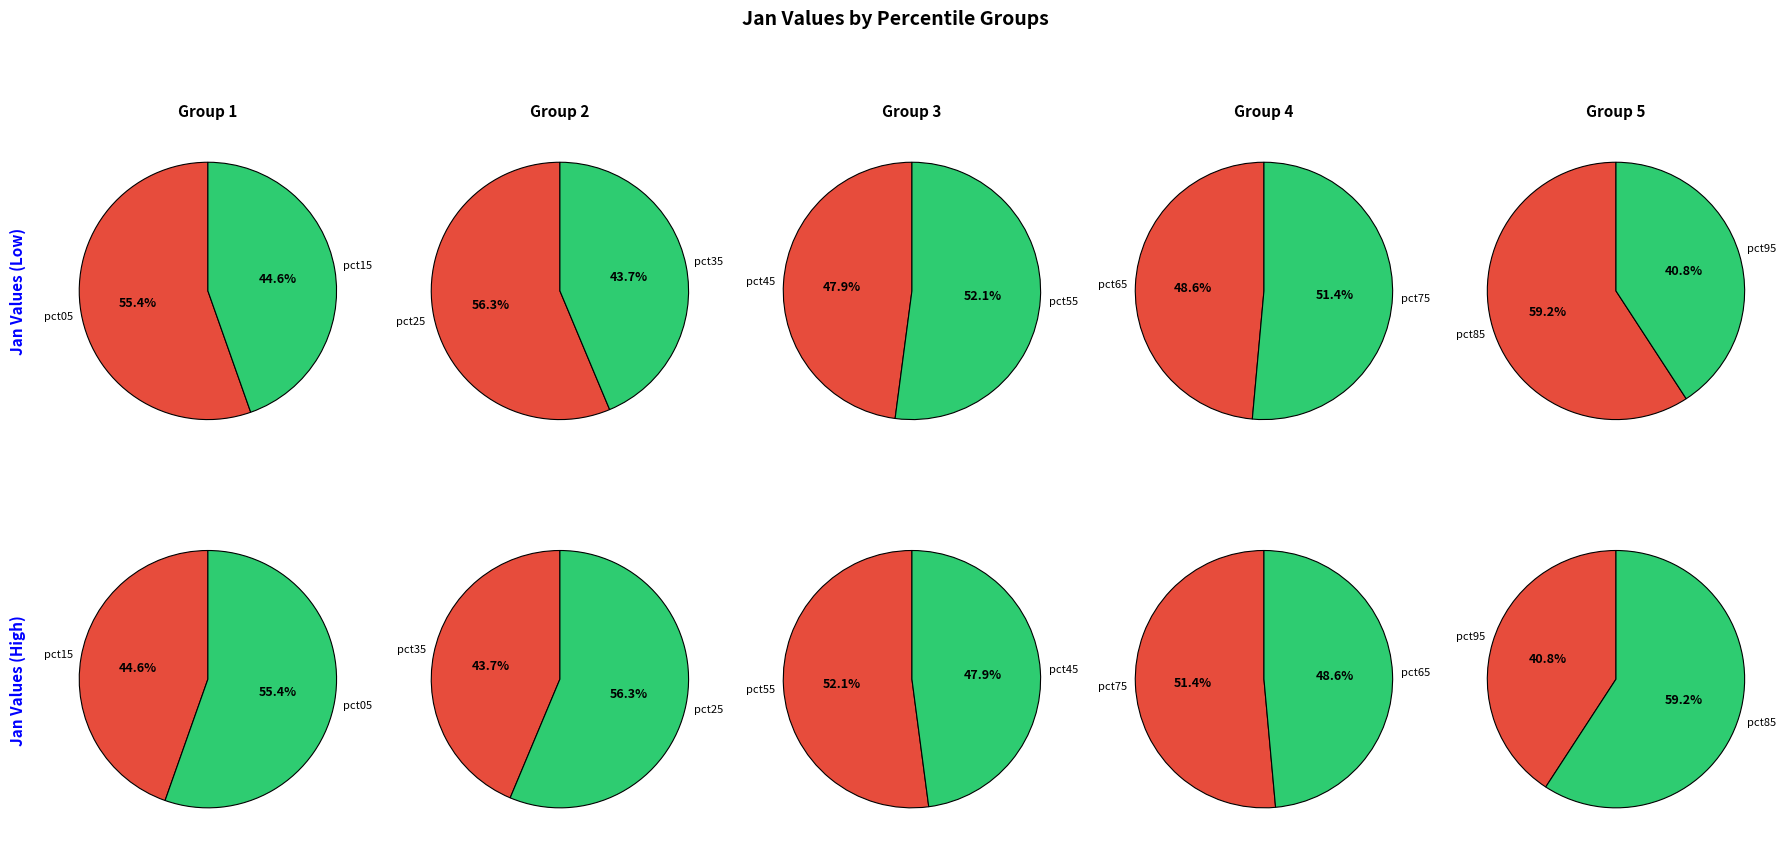

Which category has the smallest portion of the pie?

pct95